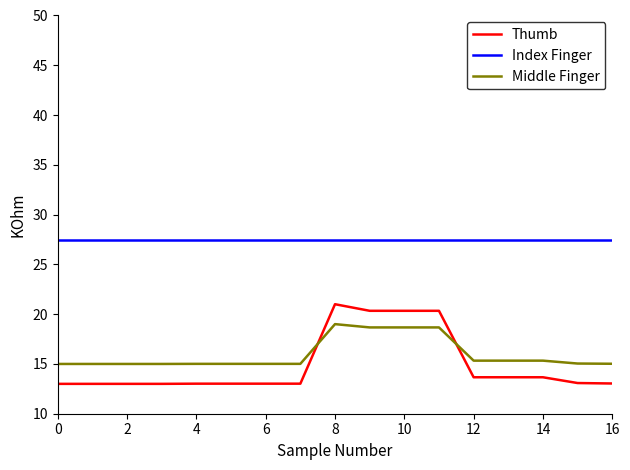

What is the greatest value displayed?

27.5